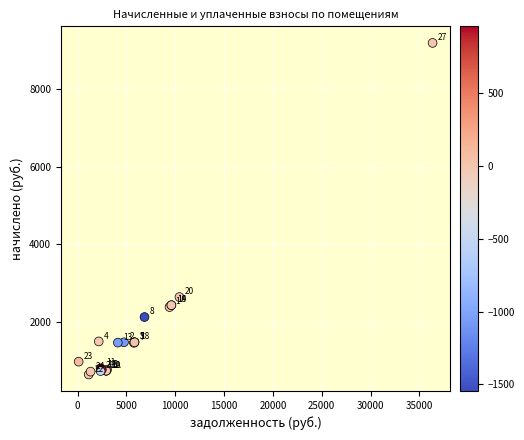

What Y value in the scatter plot is closest to 4920?

2639.0